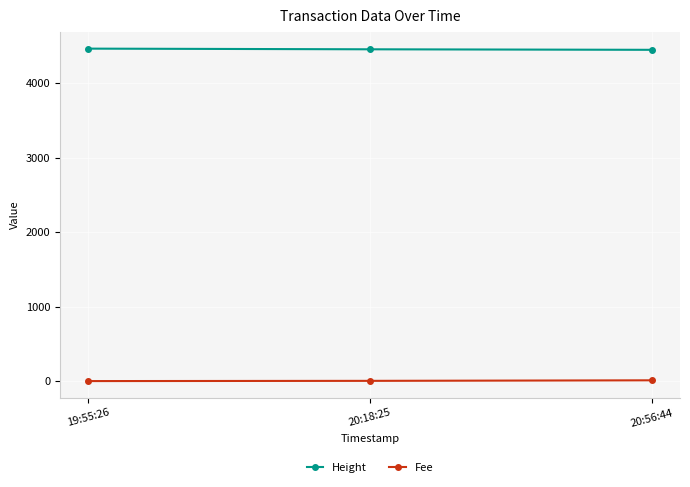

What are all the series names shown in the legend?

Height, Fee